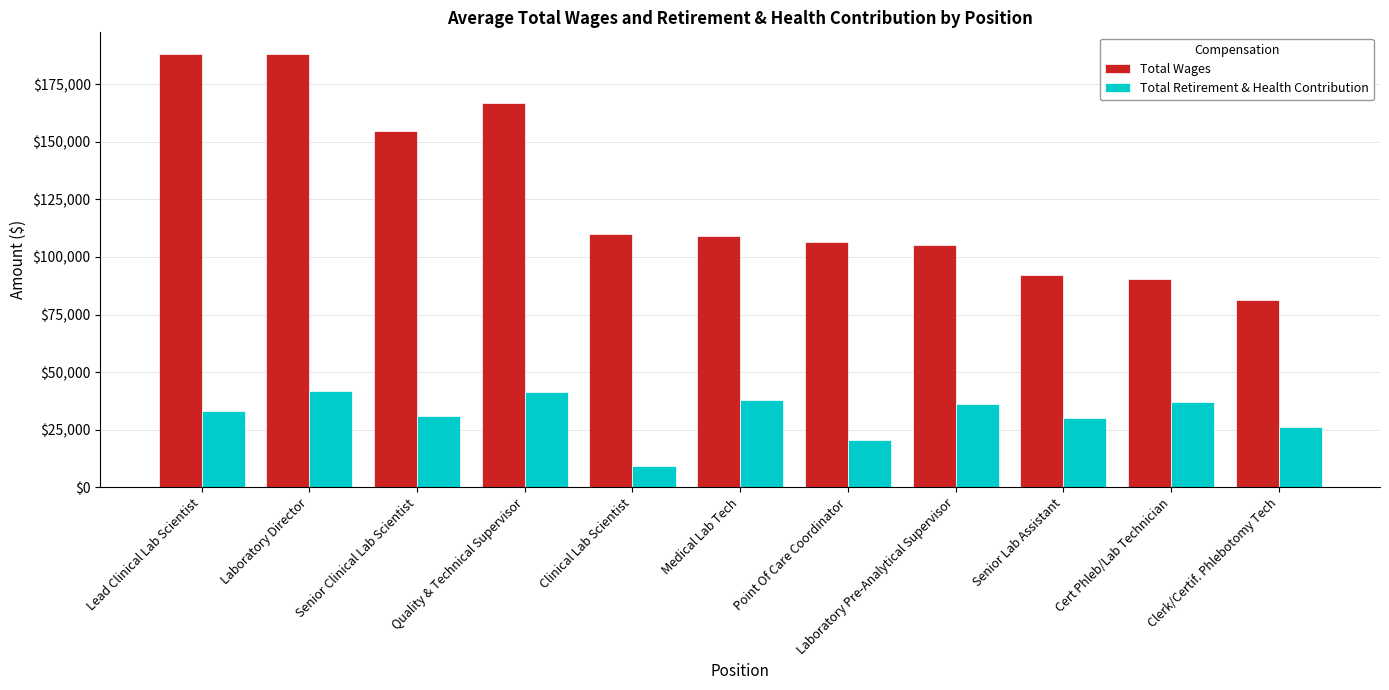

Rank the series at Senior Lab Assistant from lowest to highest value.

Total Retirement & Health Contribution, Total Wages